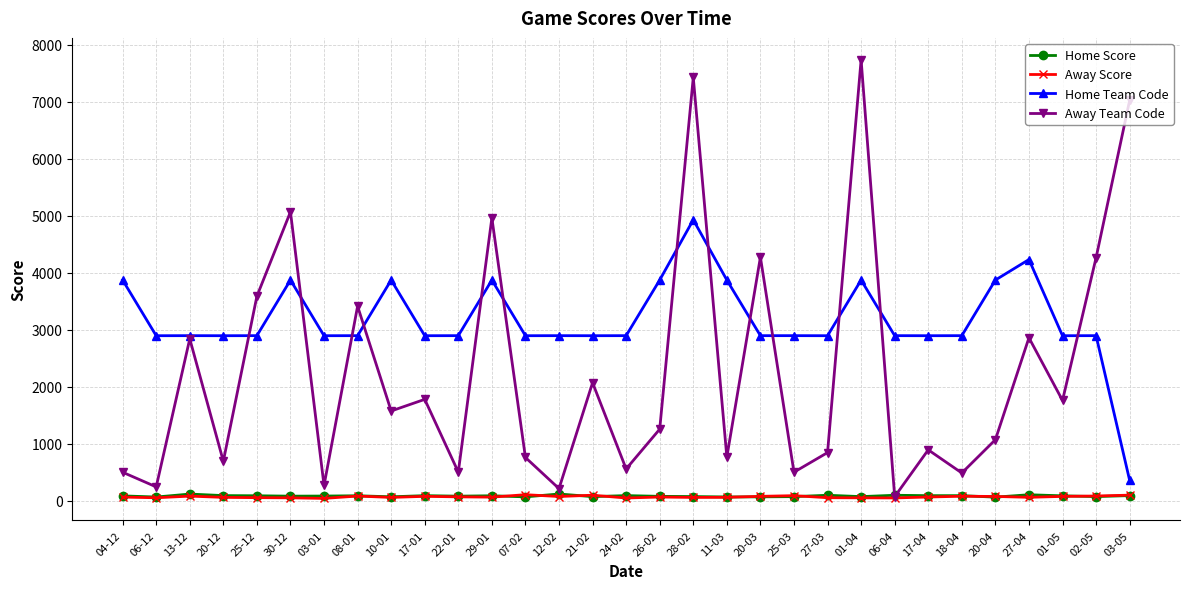

Does the chart have visible grid lines?

Yes